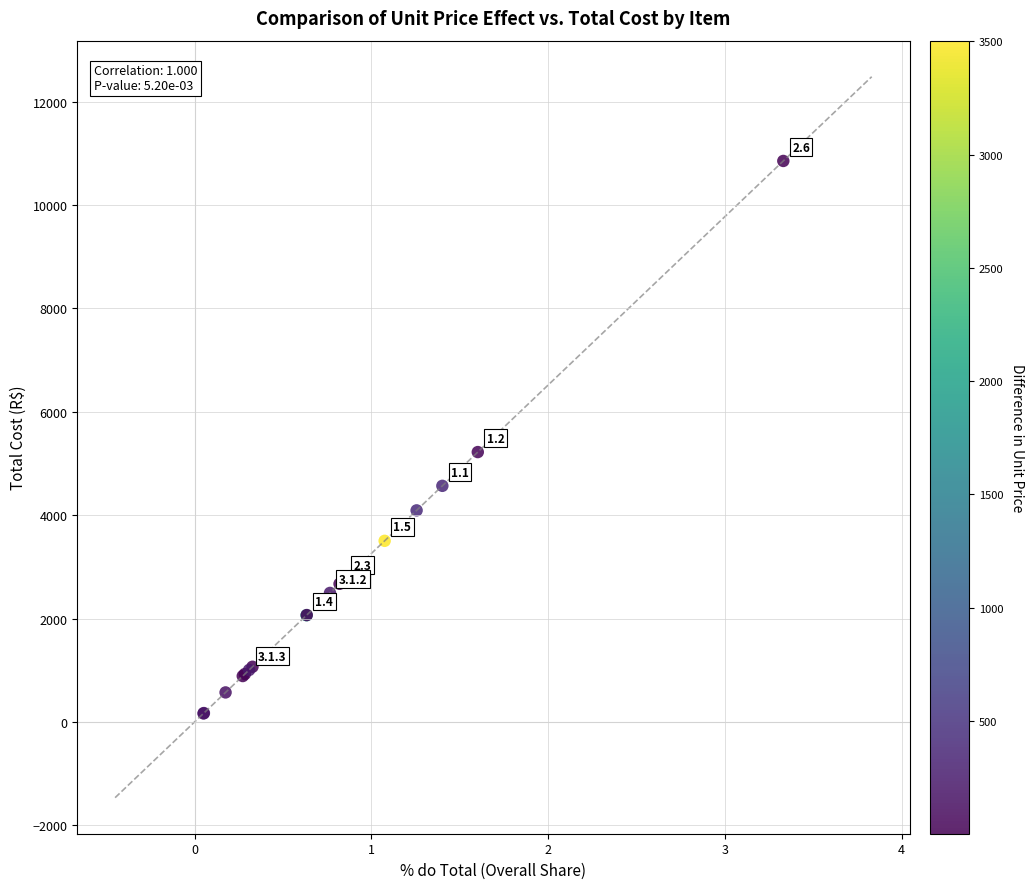

What Y value in the scatter plot is closest to 5507?

5220.2